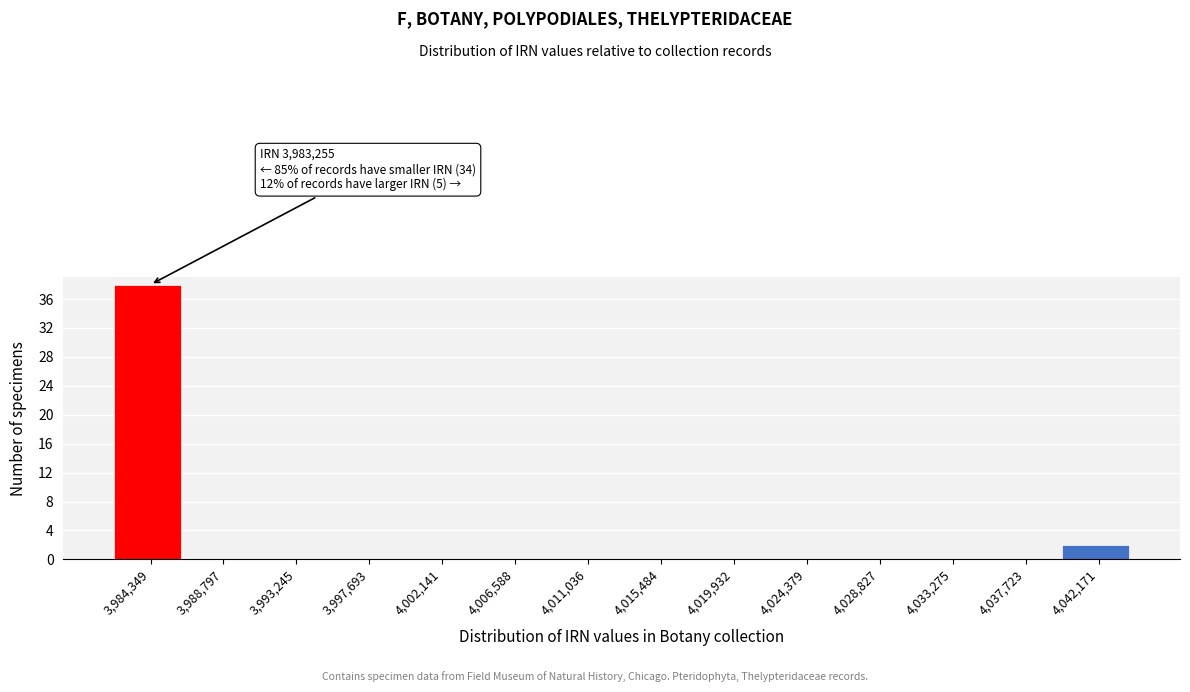

Over which range of the x-axis is the bar tallest?

3982000 to 3986500